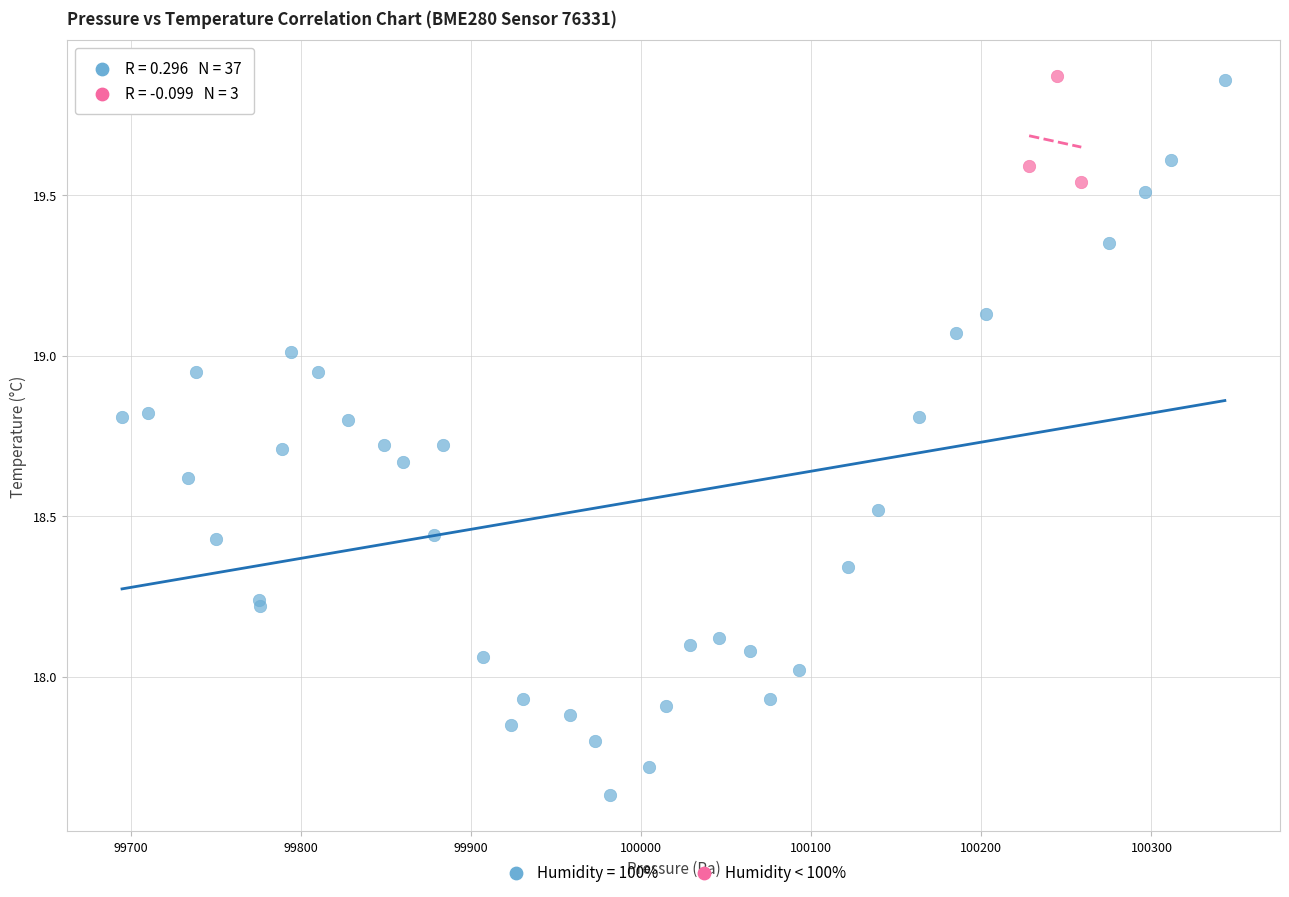

Which series reaches the minimum Y coordinate?

Humidity = 100%